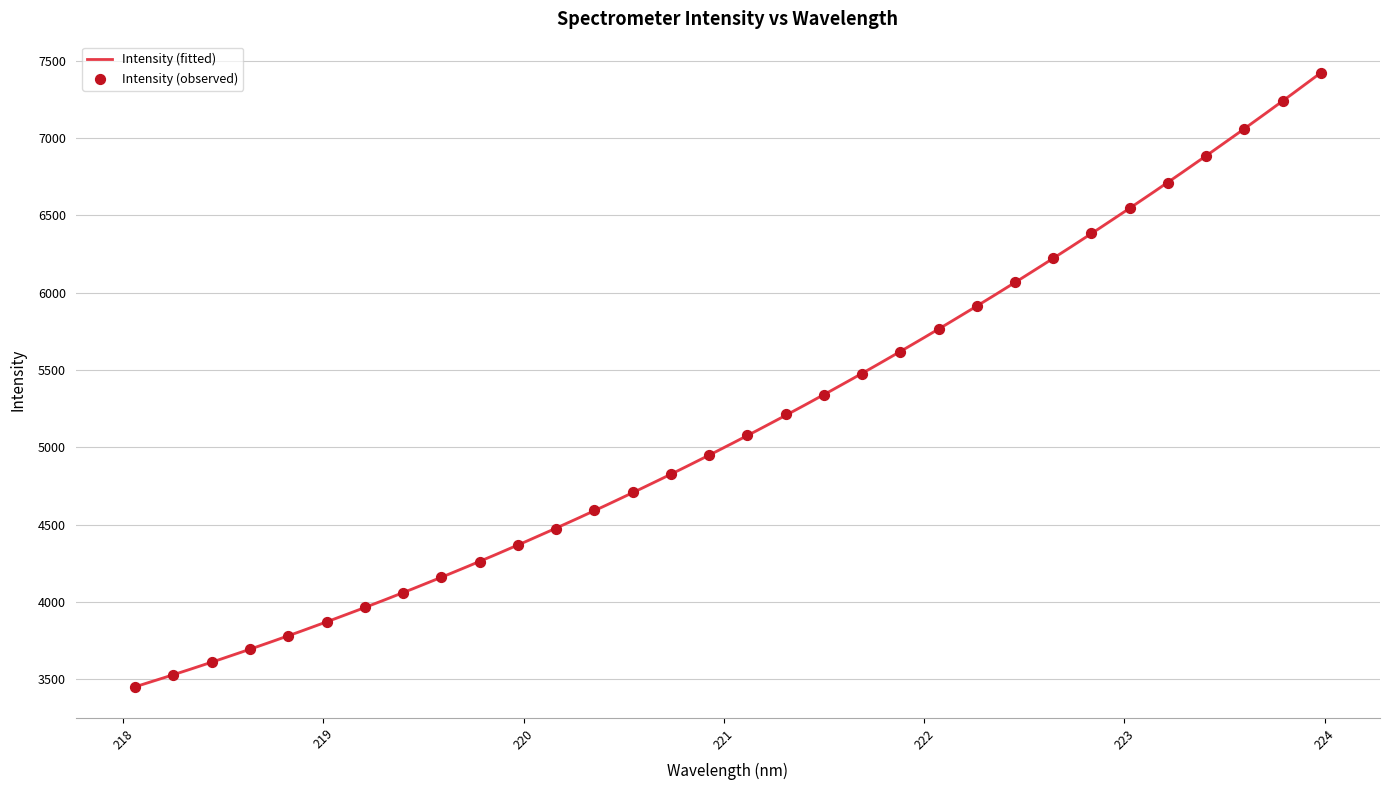

Which has a higher value, 219.0156 or 218.442?

219.0156